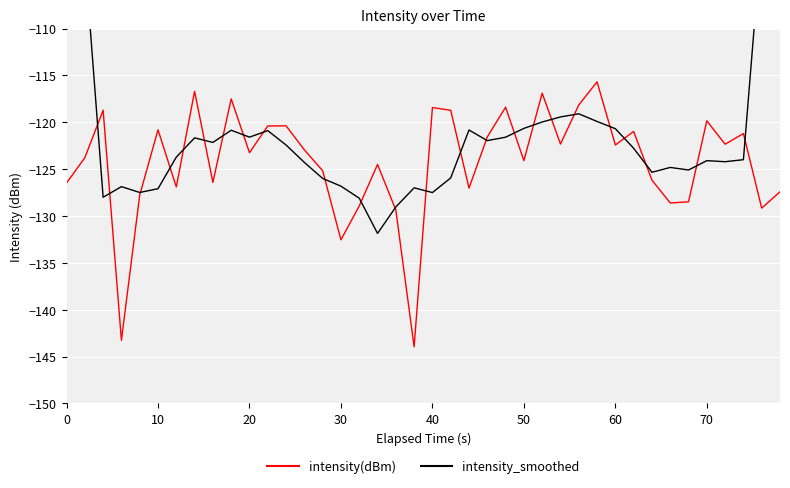

What is the highest value of the intensity(dBm) series?

-115.7